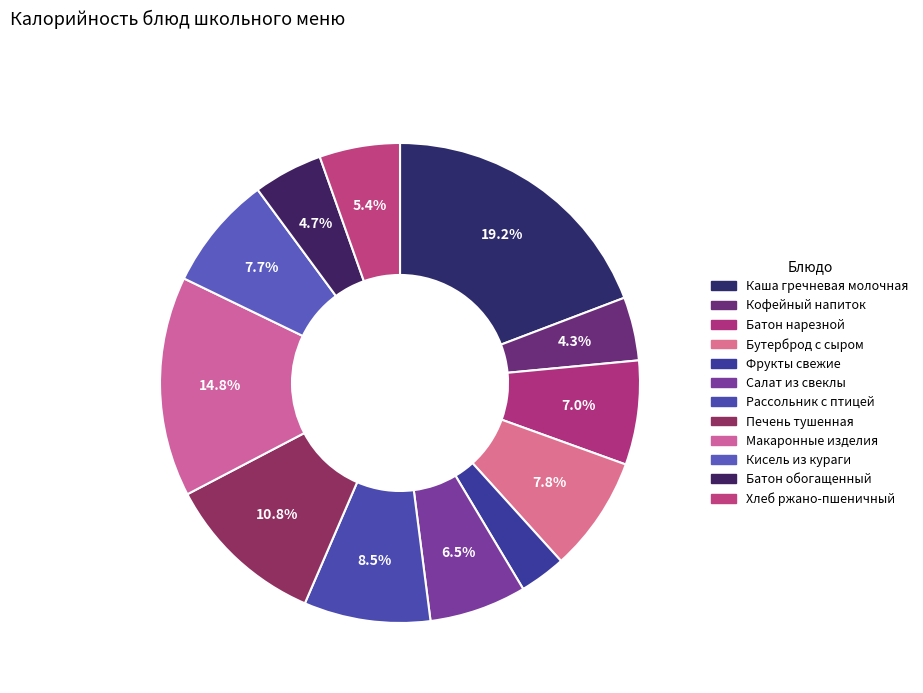

What is the largest slice in the pie chart?

Каша гречневая молочная